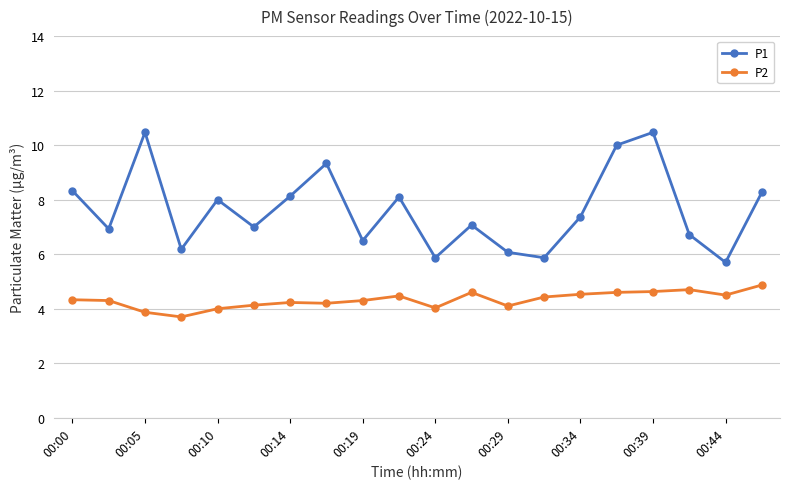

True or false: P2 and P1 intersect in this chart.

False